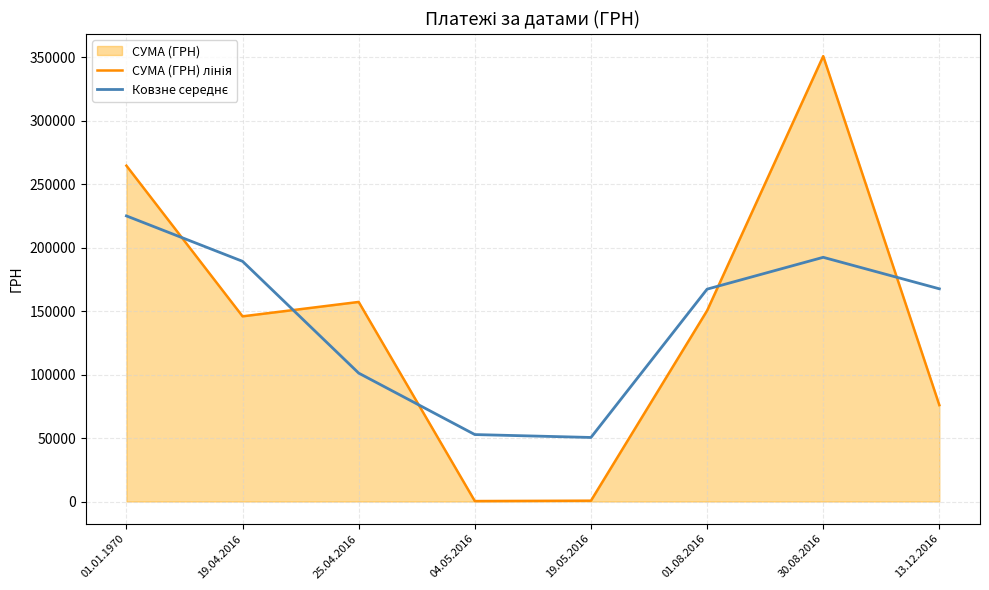

Reading right to left, extract all data points from this chart.

СУМА (ГРН) лінія: 75915.5	350842.2	150360.9	660.0	356.8	157218.0	145881.1	264553.3
Ковзне середнє: 167557.8	192372.9	167287.7	50459.2	52744.9	101152.0	189217.5	224995.9